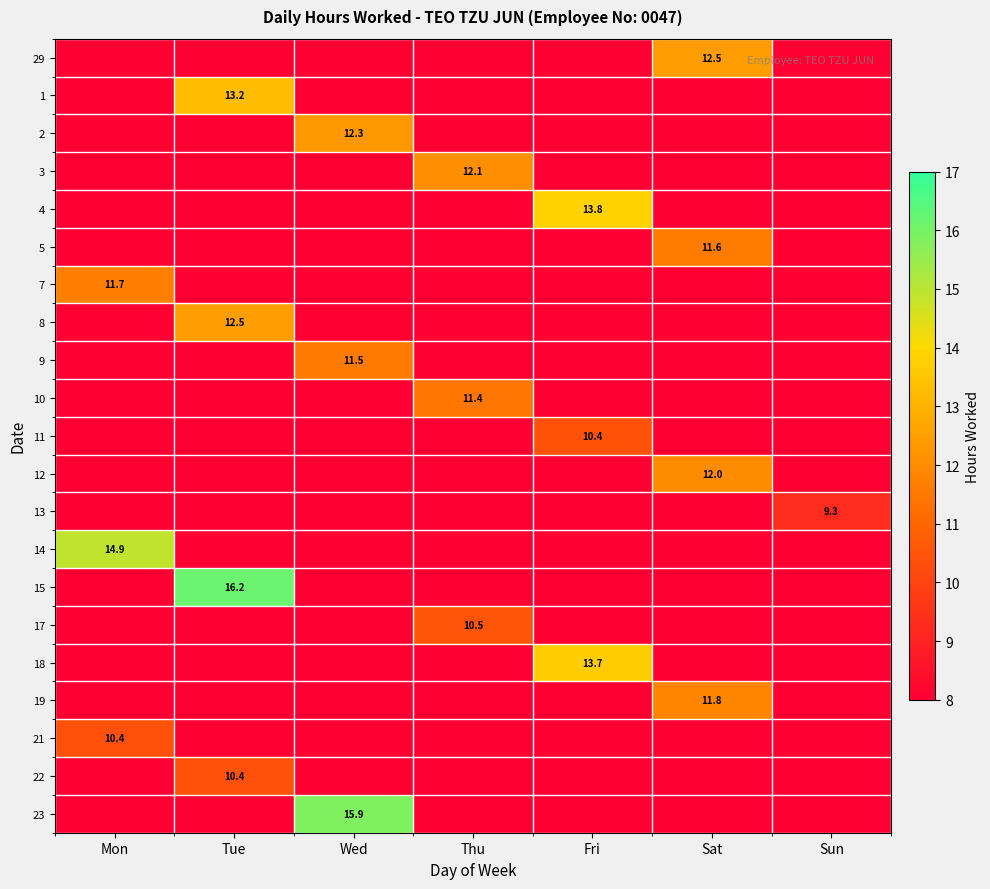

What value does the 18 series have at Fri?

13.7